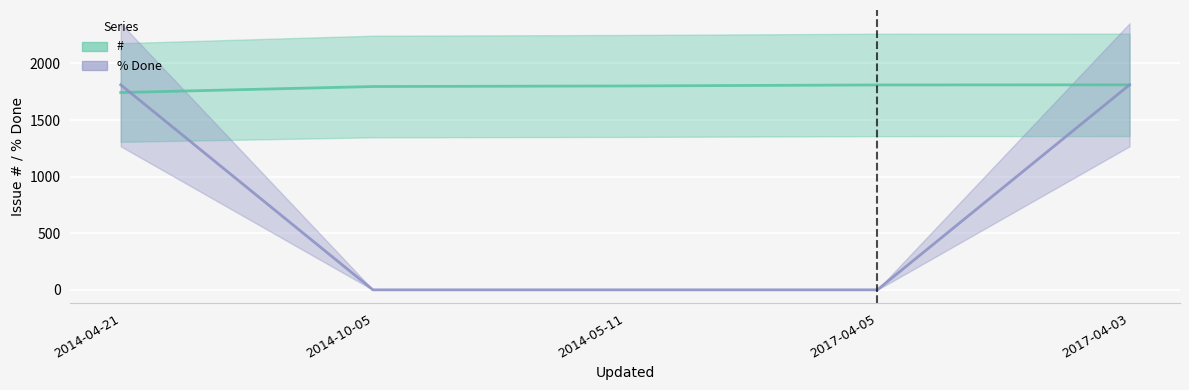

The value of # at 2014-05-11 is 1801. True or false?

True